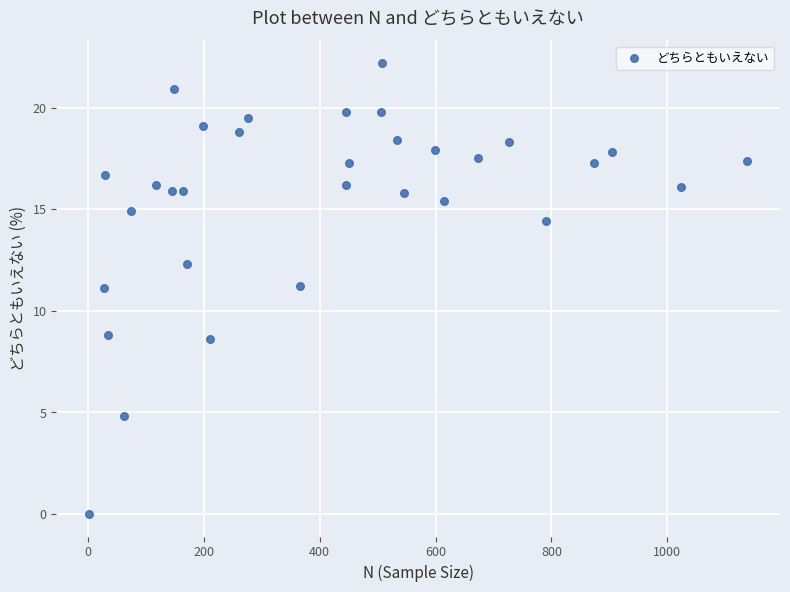

What is the range of X values (max minus min)?

1136.0